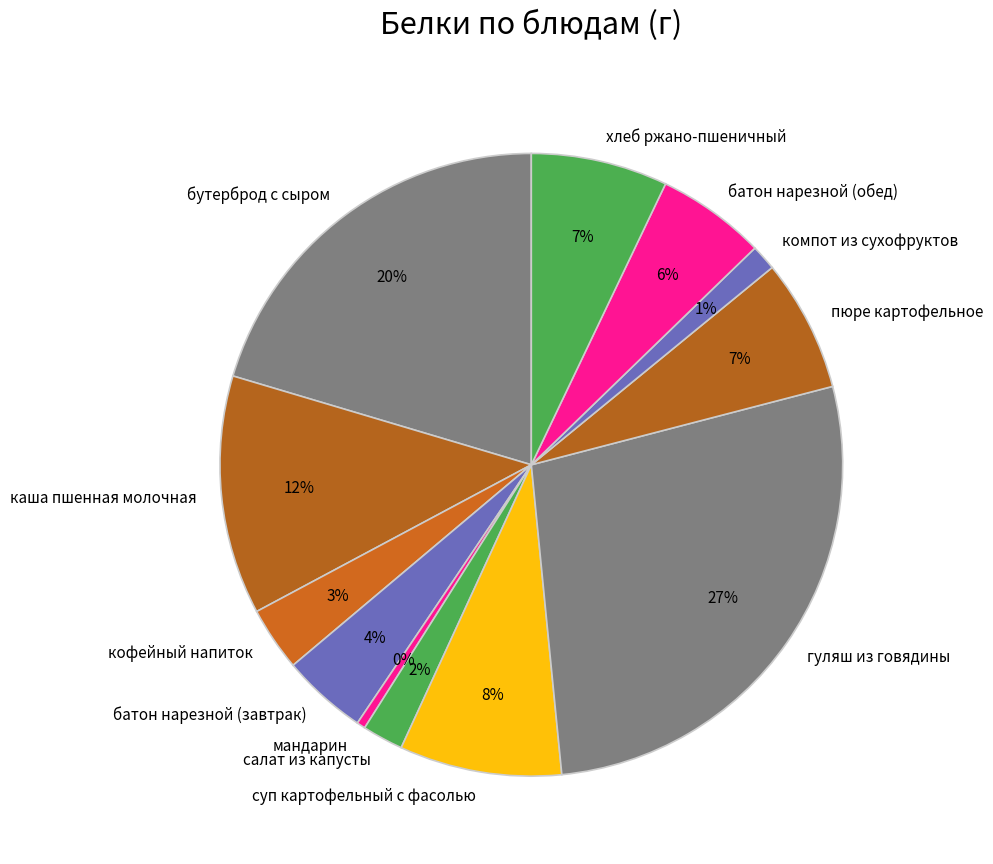

Is there any slice that represents more than half of the pie?

No